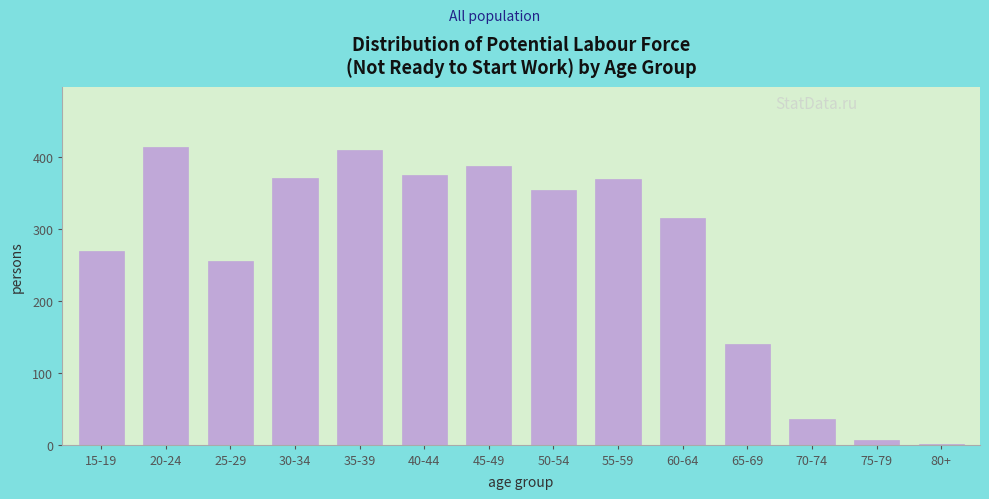

Reading left to right, transcribe all the data shown in this chart.

15-19=269	20-24=415	25-29=256	30-34=372	35-39=411	40-44=376	45-49=388	50-54=355	55-59=370	60-64=316	65-69=140	70-74=36	75-79=6	80+=1